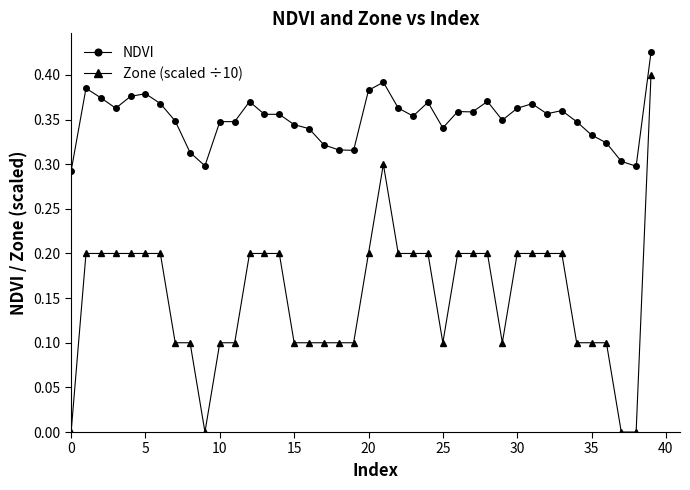

Count the NDVI values in the range 0 to 1.

40